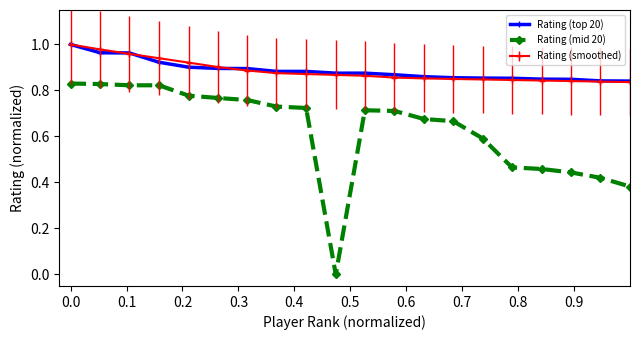

True or false: Rating (top 20) and Rating (mid 20) cross at least once.

False